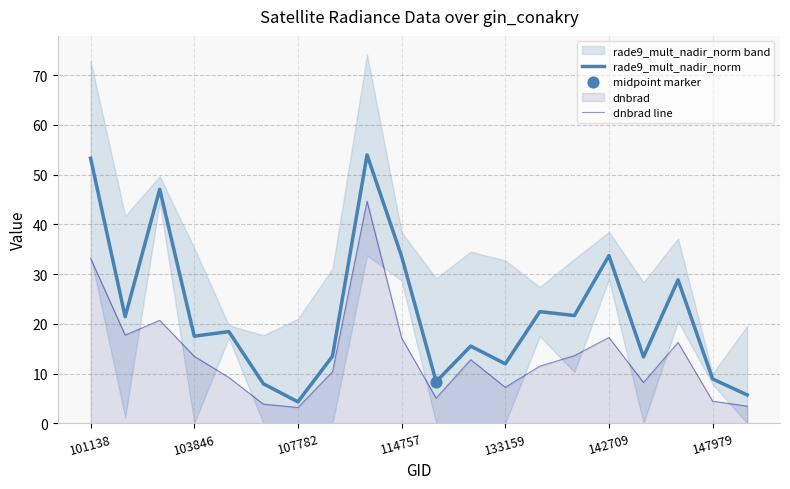

At how many categories does at least one series exceed 39?

3